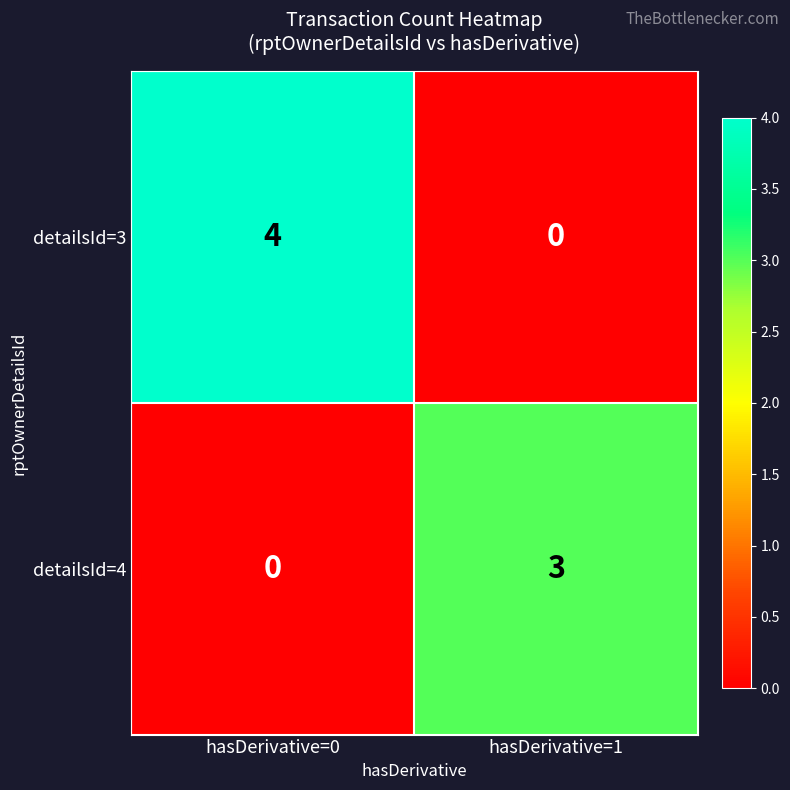

Which category has the highest value across all series?

hasDerivative=0